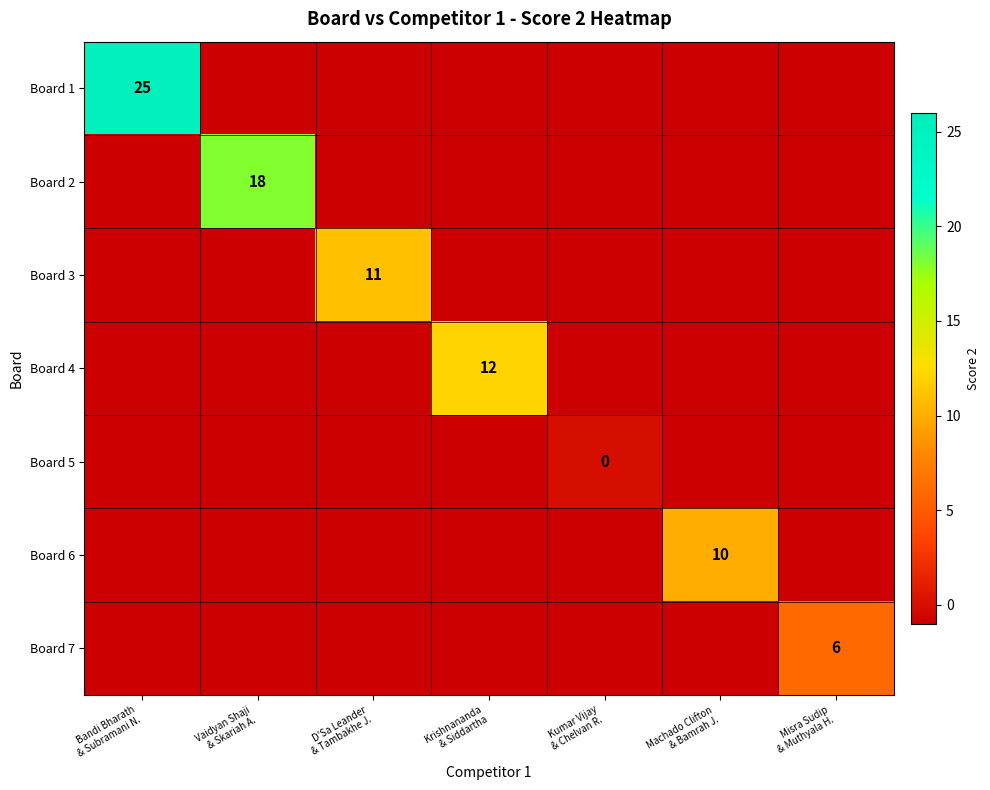

How many series are shown in this chart?

7